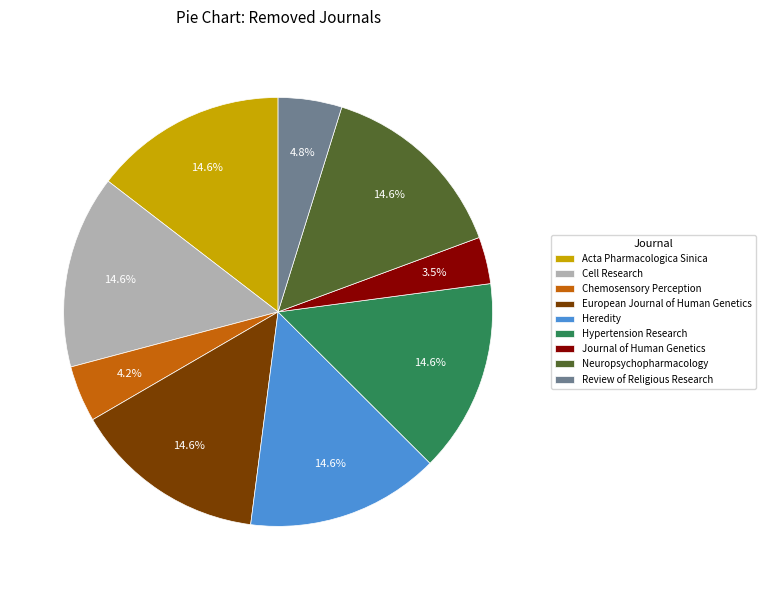

What percentage is NOT represented by Hypertension Research?

85.4%